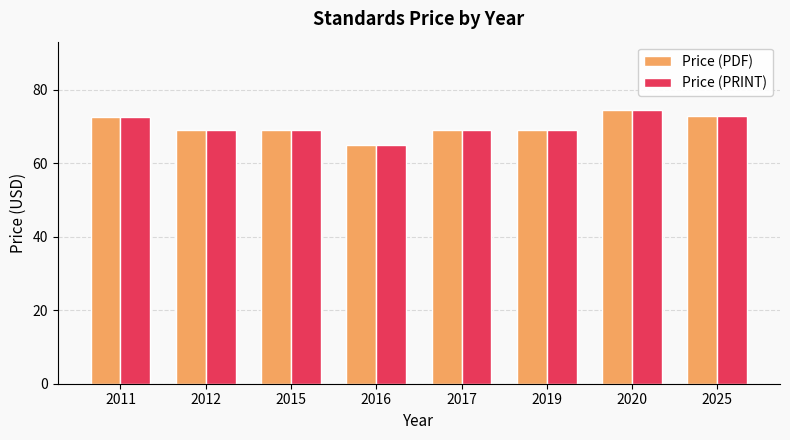

Is it true that Price (PDF) equals 72.5 at 2011?

True